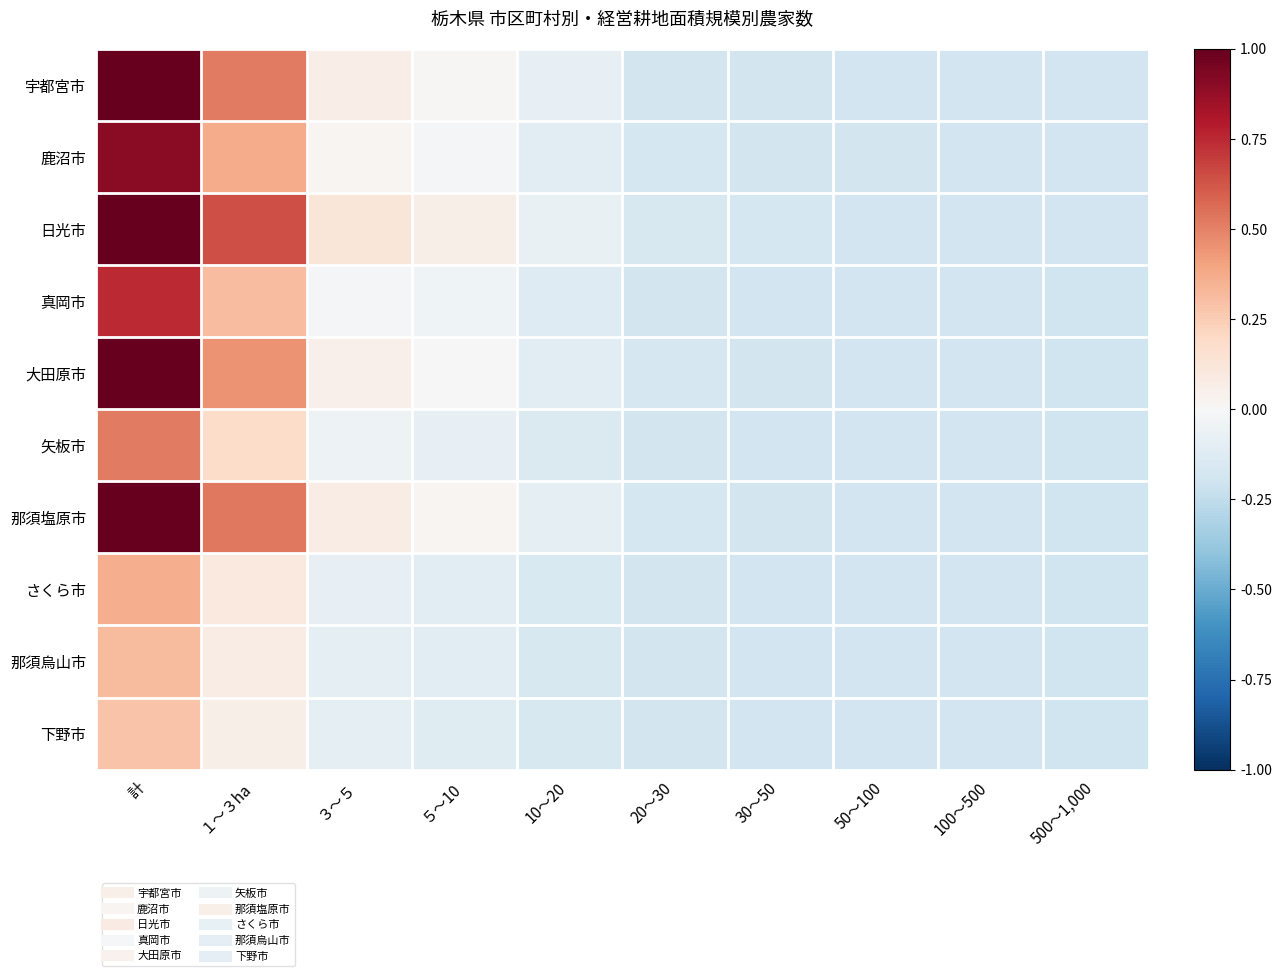

Reading left to right, what are all the values shown in this chart?

宇都宮市: 計=1.0	１～３ha=0.5	３～５=0.1	５～10=0.0	10～20=-0.1	20～30=-0.2	30～50=-0.2	50～100=-0.2	100～500=-0.2	500～1,000=-0.2
鹿沼市: 計=0.9	１～３ha=0.4	３～５=0.0	５～10=-0.0	10～20=-0.1	20～30=-0.2	30～50=-0.2	50～100=-0.2	100～500=-0.2	500～1,000=-0.2
日光市: 計=1.0	１～３ha=0.6	３～５=0.1	５～10=0.1	10～20=-0.1	20～30=-0.2	30～50=-0.2	50～100=-0.2	100～500=-0.2	500～1,000=-0.2
真岡市: 計=0.7	１～３ha=0.3	３～５=-0.0	５～10=-0.0	10～20=-0.1	20～30=-0.2	30～50=-0.2	50～100=-0.2	100～500=-0.2	500～1,000=-0.2
大田原市: 計=1.0	１～３ha=0.4	３～５=0.1	５～10=0.0	10～20=-0.1	20～30=-0.2	30～50=-0.2	50～100=-0.2	100～500=-0.2	500～1,000=-0.2
矢板市: 計=0.5	１～３ha=0.2	３～５=-0.1	５～10=-0.1	10～20=-0.1	20～30=-0.2	30～50=-0.2	50～100=-0.2	100～500=-0.2	500～1,000=-0.2
那須塩原市: 計=1.0	１～３ha=0.5	３～５=0.1	５～10=0.0	10～20=-0.1	20～30=-0.2	30～50=-0.2	50～100=-0.2	100～500=-0.2	500～1,000=-0.2
さくら市: 計=0.4	１～３ha=0.1	３～５=-0.1	５～10=-0.1	10～20=-0.2	20～30=-0.2	30～50=-0.2	50～100=-0.2	100～500=-0.2	500～1,000=-0.2
那須烏山市: 計=0.3	１～３ha=0.1	３～５=-0.1	５～10=-0.1	10～20=-0.2	20～30=-0.2	30～50=-0.2	50～100=-0.2	100～500=-0.2	500～1,000=-0.2
下野市: 計=0.3	１～３ha=0.1	３～５=-0.1	５～10=-0.1	10～20=-0.2	20～30=-0.2	30～50=-0.2	50～100=-0.2	100～500=-0.2	500～1,000=-0.2